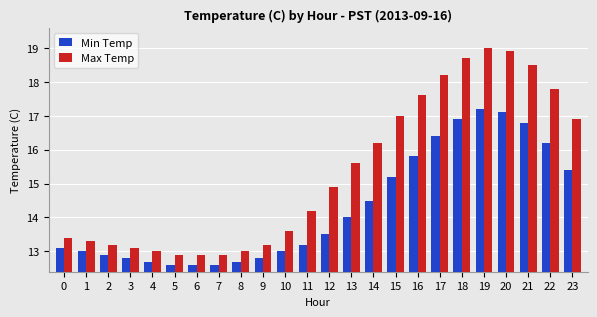

How many values in the Max Temp series exceed 14?

13